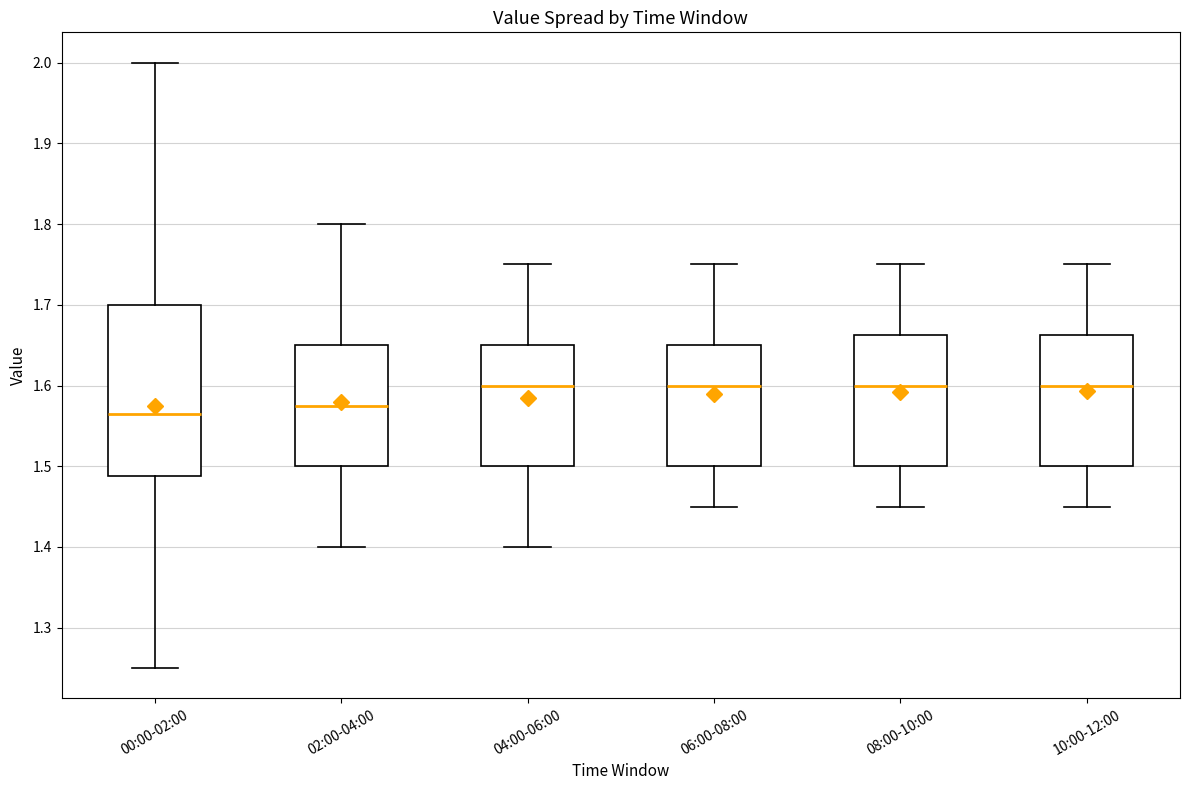

Reading left to right, read every box against the y-axis: the position of its median line, the range the box covers, and the ends of its whiskers. The values are not printed on the chart, so give them approximately, as read against the axis.

00:00-02:00: median 1.57, box 1.49 to 1.70, whiskers 1.25 to 2.00
02:00-04:00: median 1.58, box 1.50 to 1.65, whiskers 1.40 to 1.80
04:00-06:00: median 1.60, box 1.50 to 1.65, whiskers 1.40 to 1.75
06:00-08:00: median 1.60, box 1.50 to 1.65, whiskers 1.45 to 1.75
08:00-10:00: median 1.60, box 1.50 to 1.66, whiskers 1.45 to 1.75
10:00-12:00: median 1.60, box 1.50 to 1.66, whiskers 1.45 to 1.75